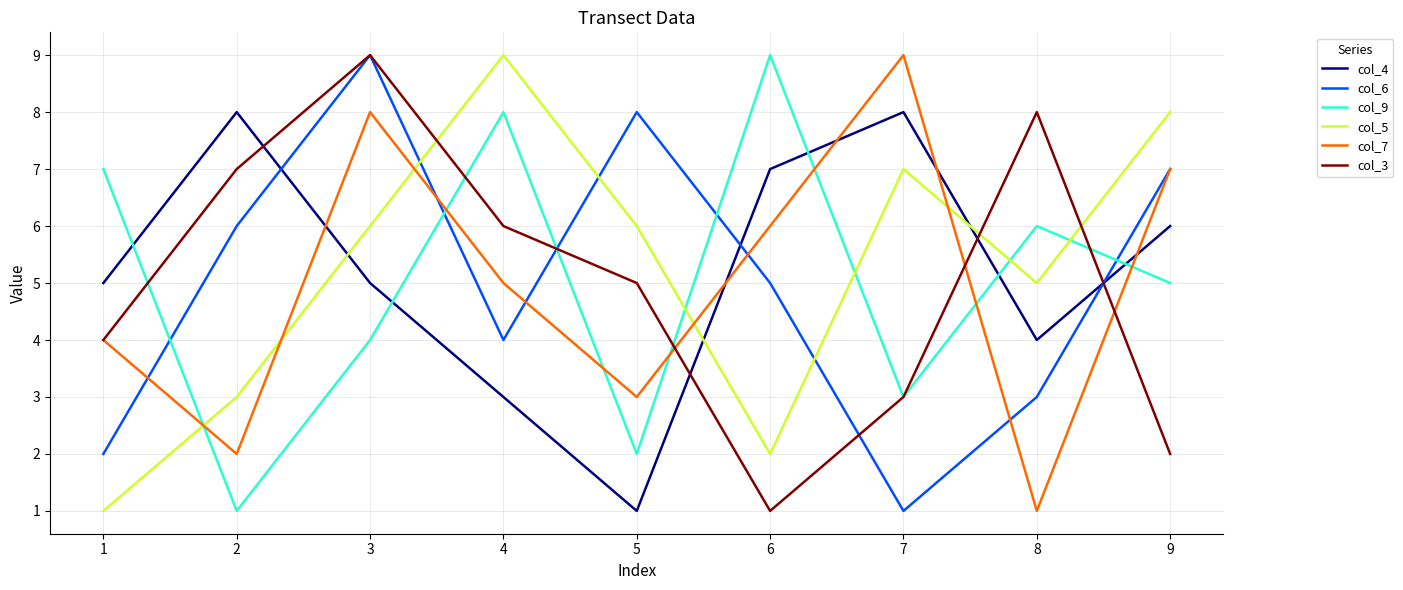

At which category does col_9 reach its first local valley?

2